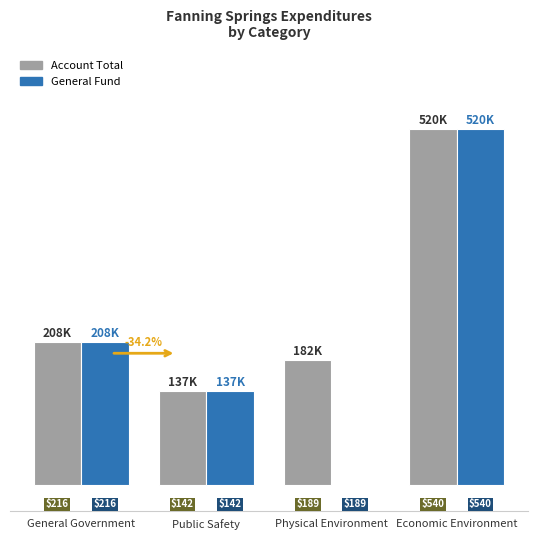

What are all the series names shown in the legend?

Account Total, General Fund